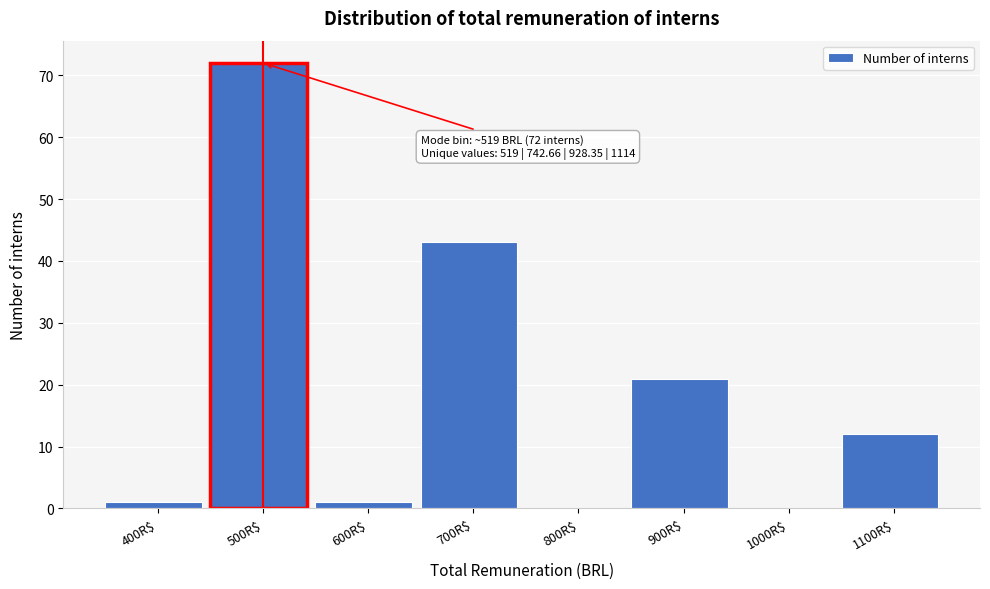

What is the maximum value shown in the chart?

72